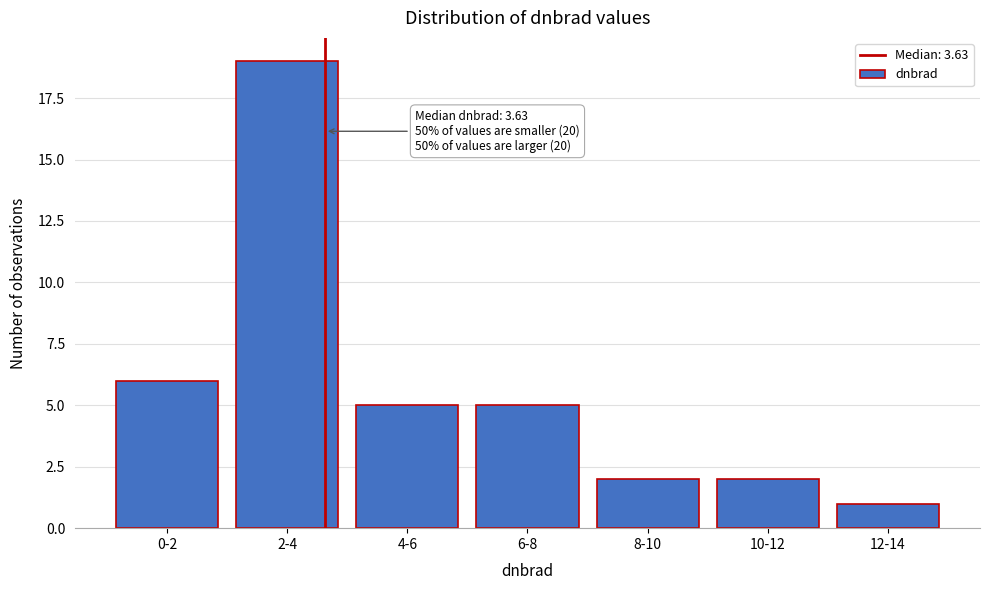

Reading right to left, list all the values displayed in this chart.

12-14=1	10-12=2	8-10=2	6-8=5	4-6=5	2-4=19	0-2=6